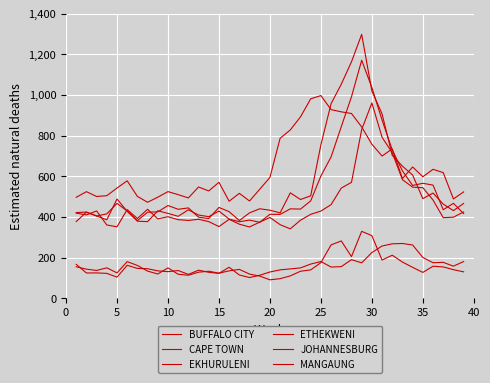

Which series ends up on top after the final intersection of EKHURULENI and CAPE TOWN?

CAPE TOWN